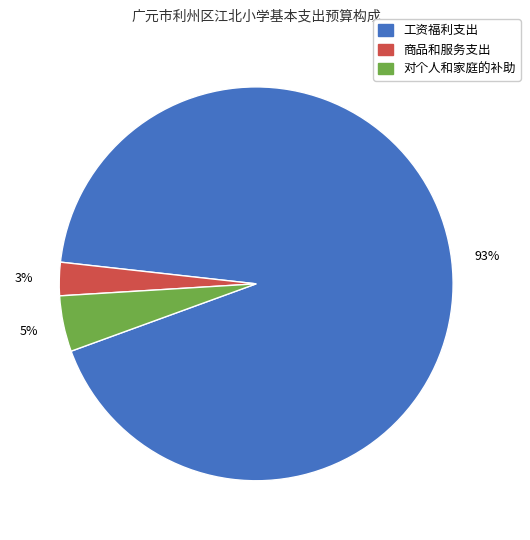

To the nearest percent, what percentage of the pie is 对个人和家庭的补助?

5%